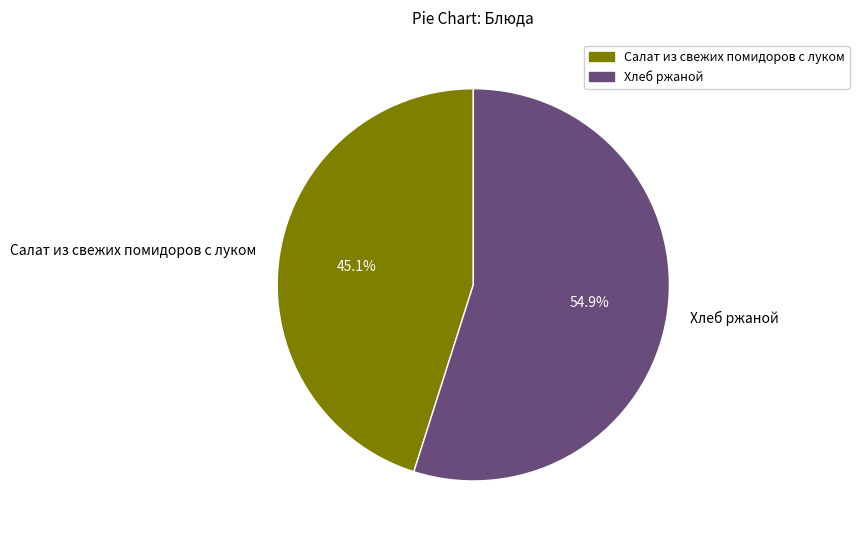

Is Хлеб ржаной the majority of the pie?

Yes